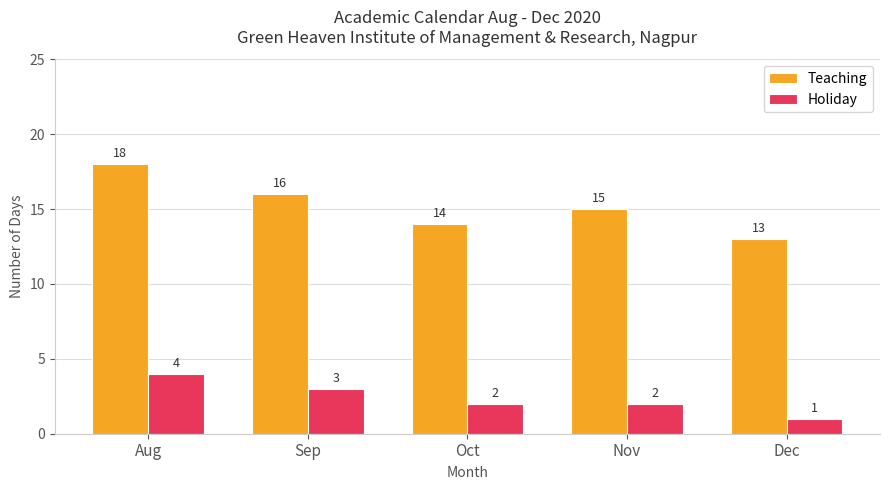

Is it true that Teaching equals 15 at Nov?

True